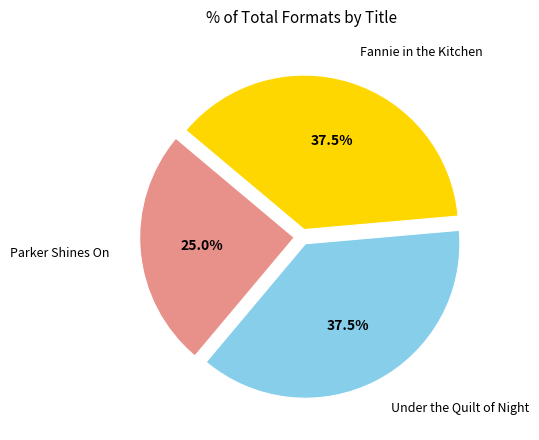

Is there any slice that represents more than half of the pie?

No